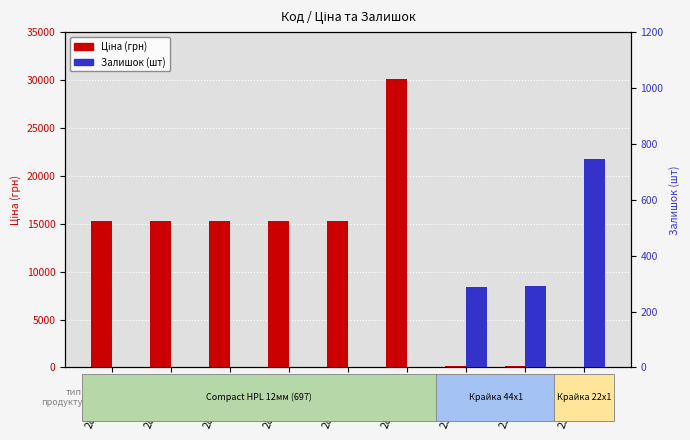

Reading left to right, extract all data points from this chart.

Ціна (грн): 287682236=15288.0	287682235=15288.0	287682234=15288.0	287682233=15288.0	287682231=15288.0	287702232=30077.8	239792197=115.4	239792196=115.4	239752197=57.7
Залишок (шт): 287682236=0.0	287682235=0.0	287682234=0.0	287682233=0.0	287682231=0.0	287702232=0.0	239792197=289.0	239792196=290.0	239752197=745.0